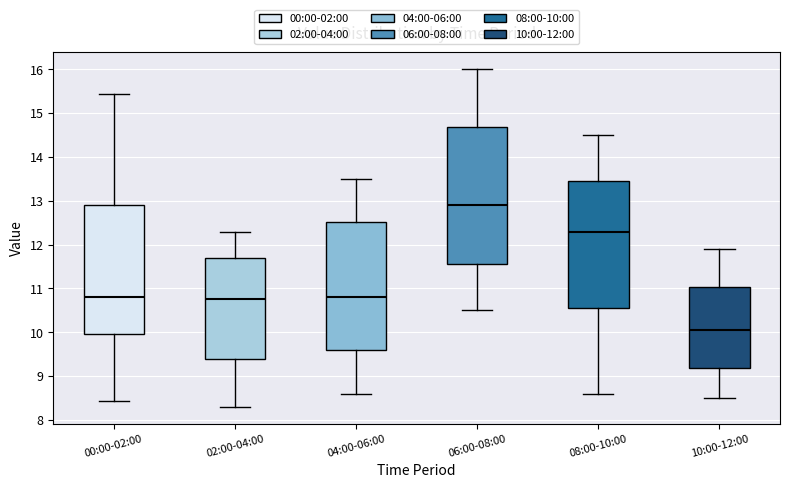

Where does the lower whisker of the box for 00:00-02:00 end on the y-axis? The values are not printed on the chart, so give them approximately, as read against the axis.

8.4